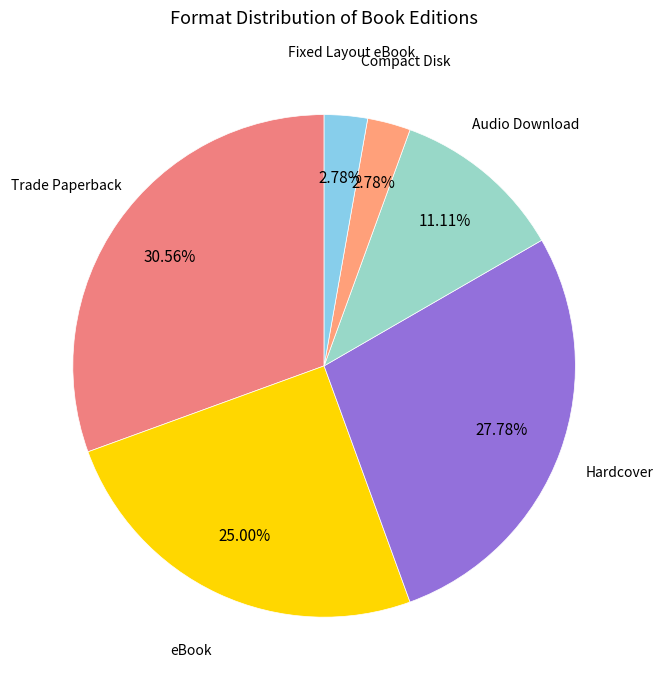

How many segments does this pie chart have?

6